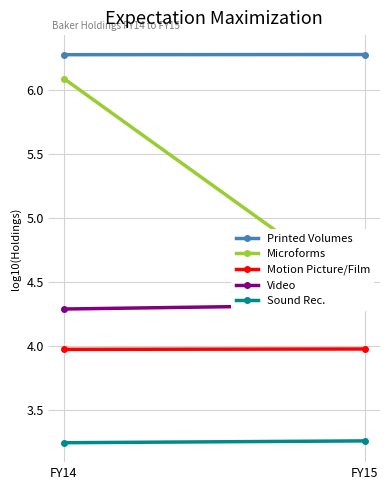

What is the value of the Printed Volumes point at the 2nd from the left?

6.3